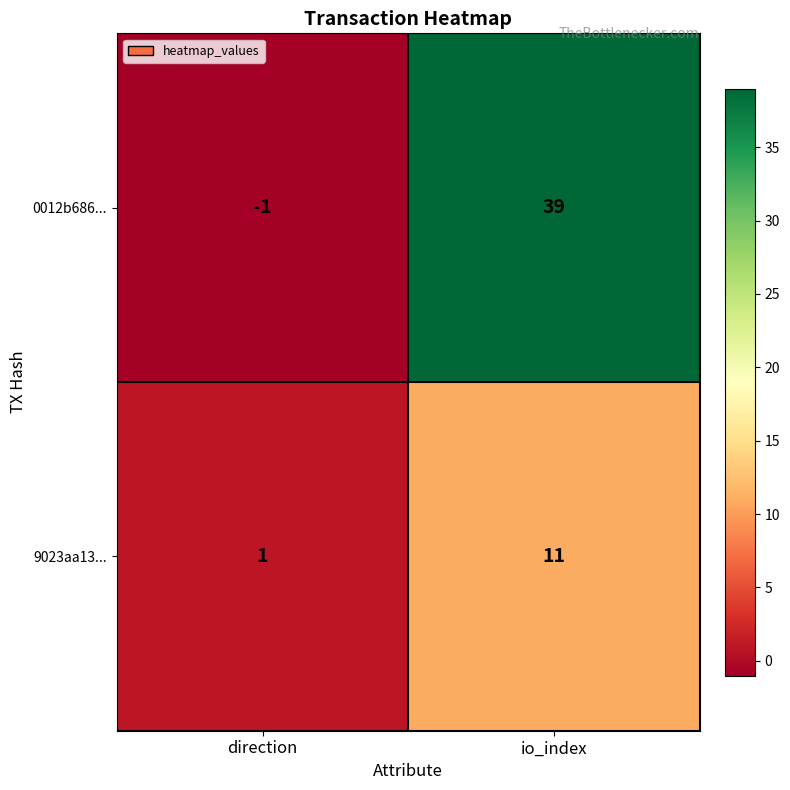

Count the number of categories in the chart.

2